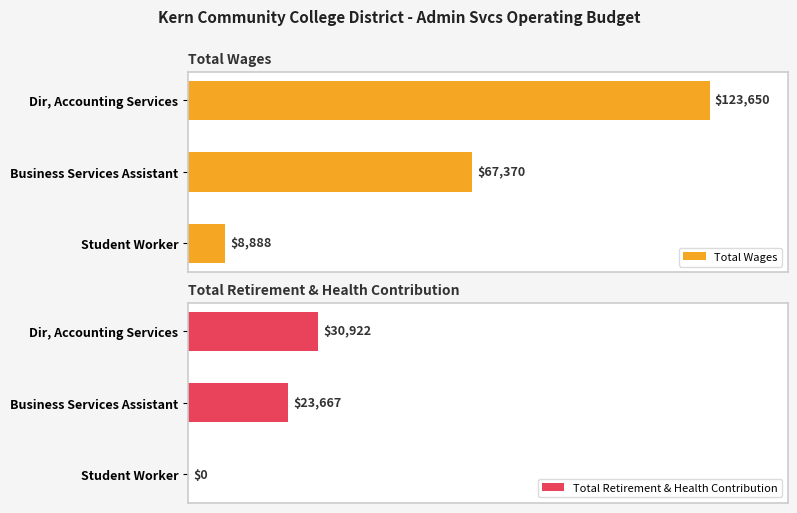

At which label does Total Wages reach its peak?

Dir, Accounting Services